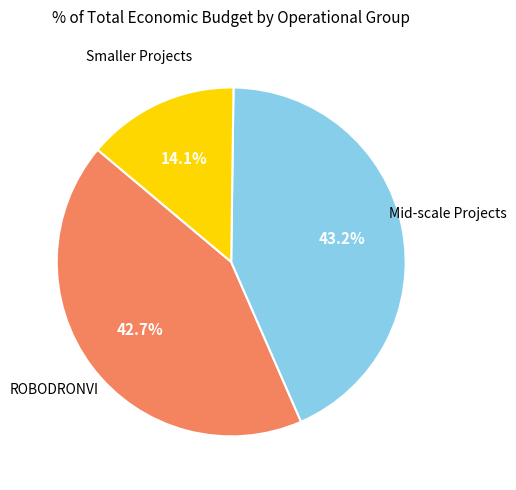

Count the number of slices in the pie.

3